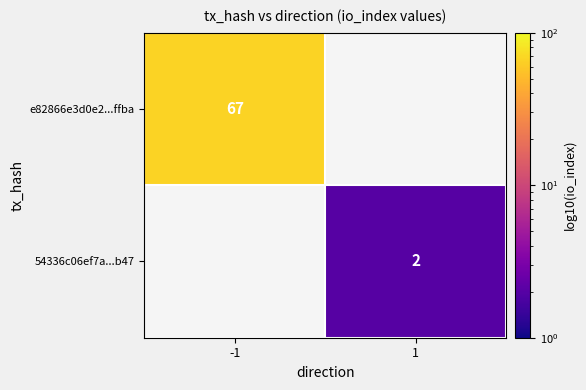

Is the value of e82866e3d0e2...ffba at -1 greater than the value of 54336c06ef7a...b47 at 1?

Yes